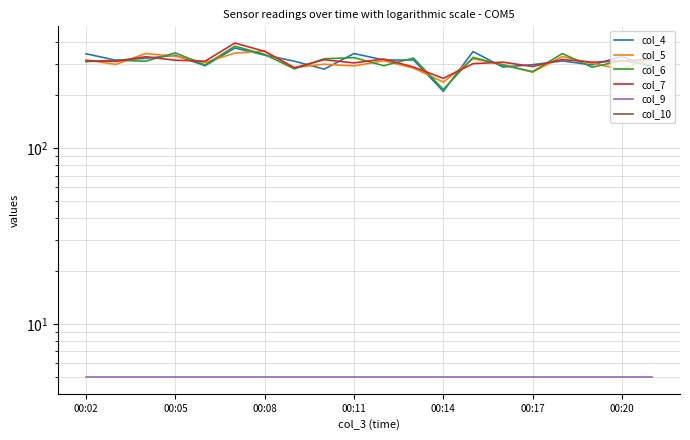

What is the difference between the maximum and minimum values in the col_4 series?

161.0